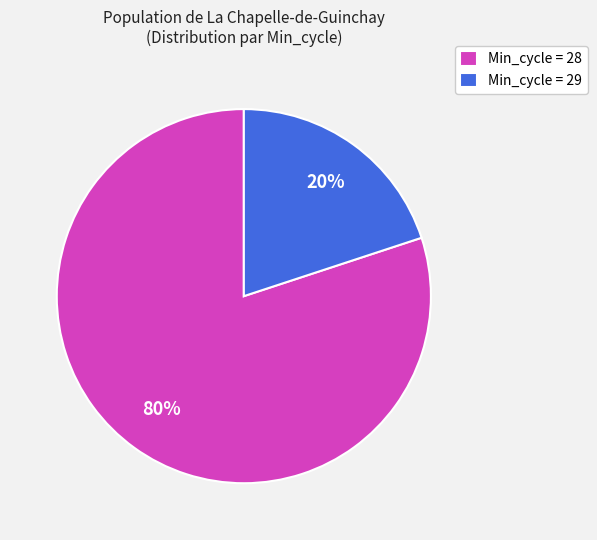

To the nearest percent, what portion does Min_cycle = 28 represent?

80%